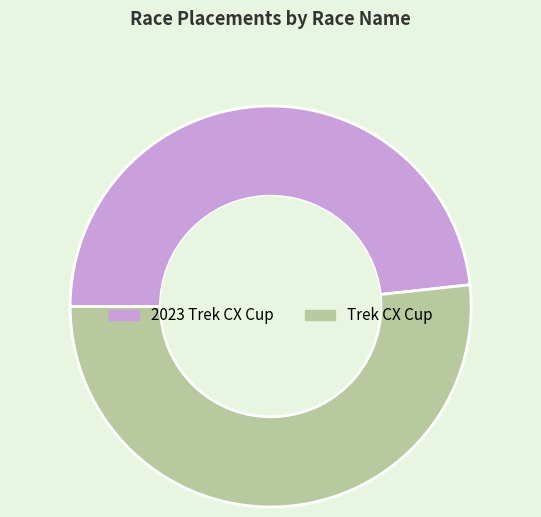

Which slice is the smallest?

2023 Trek CX Cup